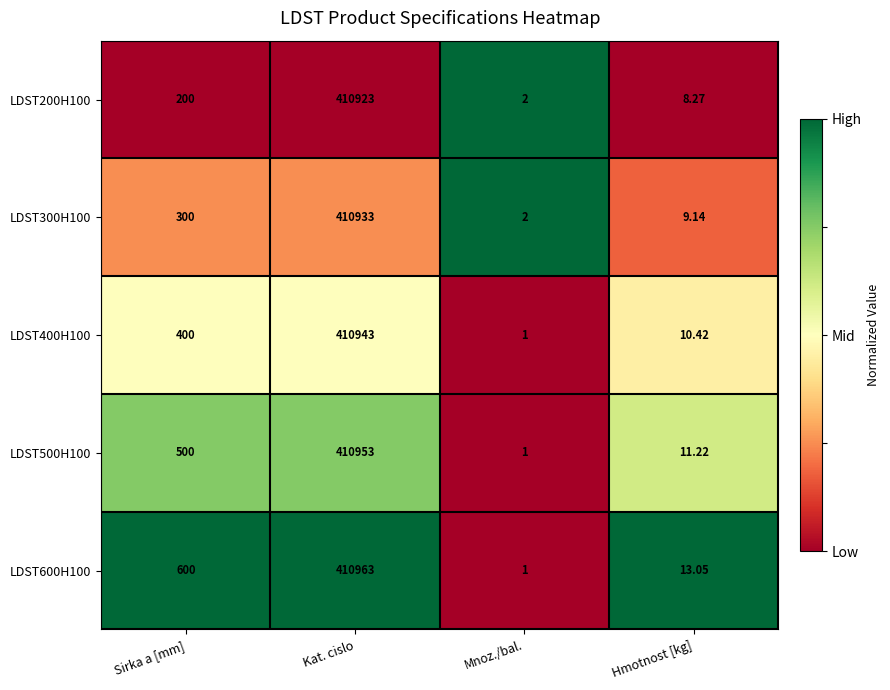

Rank the categories by LDST500H100 value from lowest to highest.

Mnoz./bal., Hmotnost [kg], Sirka a [mm], Kat. cislo